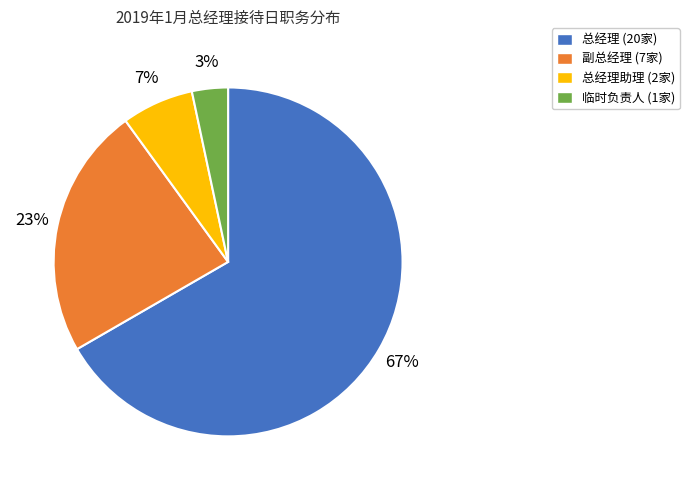

To the nearest percent, what is the average slice percentage?

25%